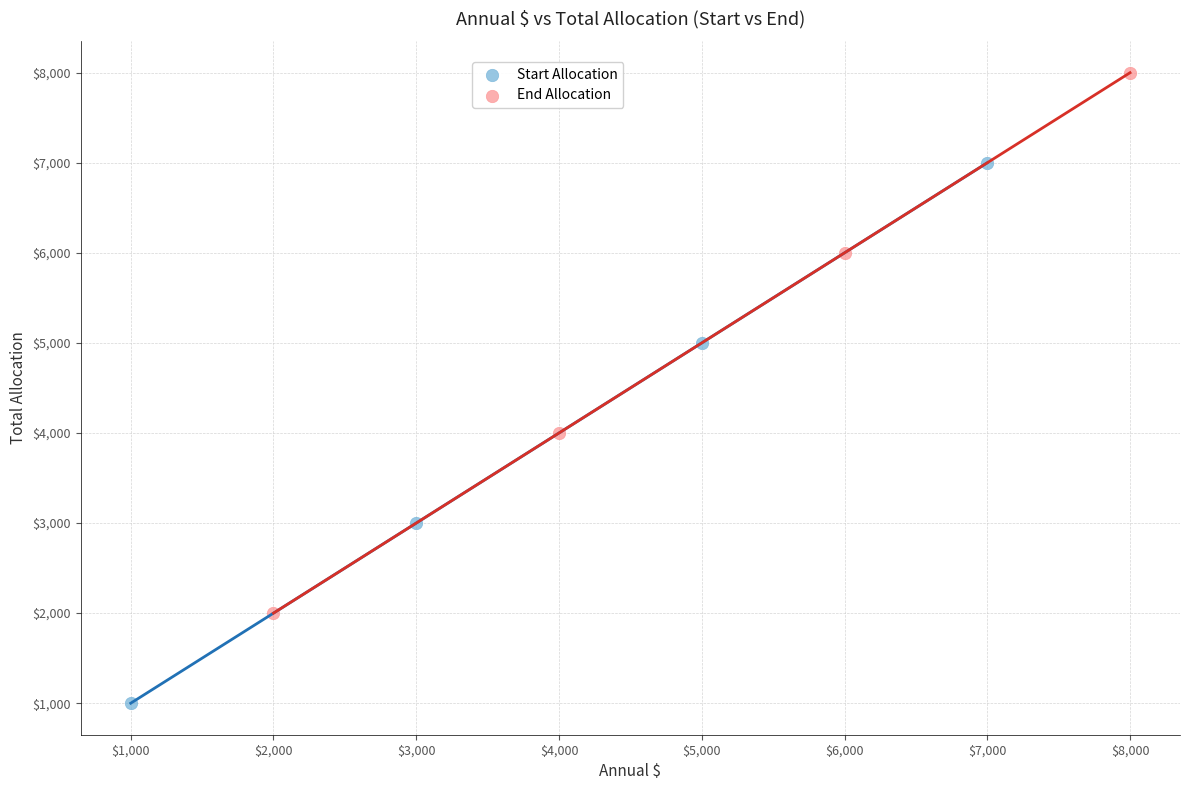

Which series contains the highest Y value?

End Allocation